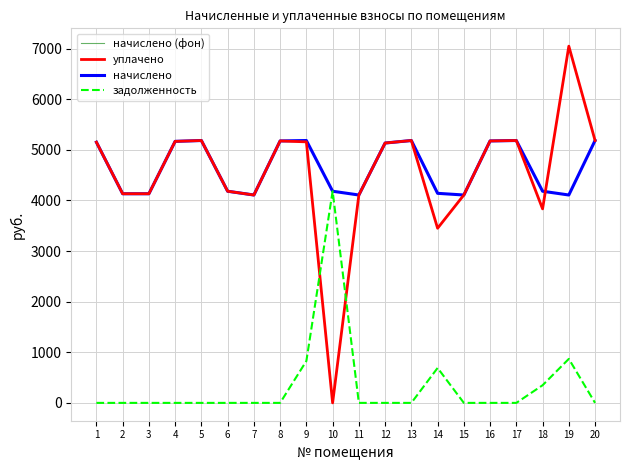

Is this an area chart (filled region under the line)?

No